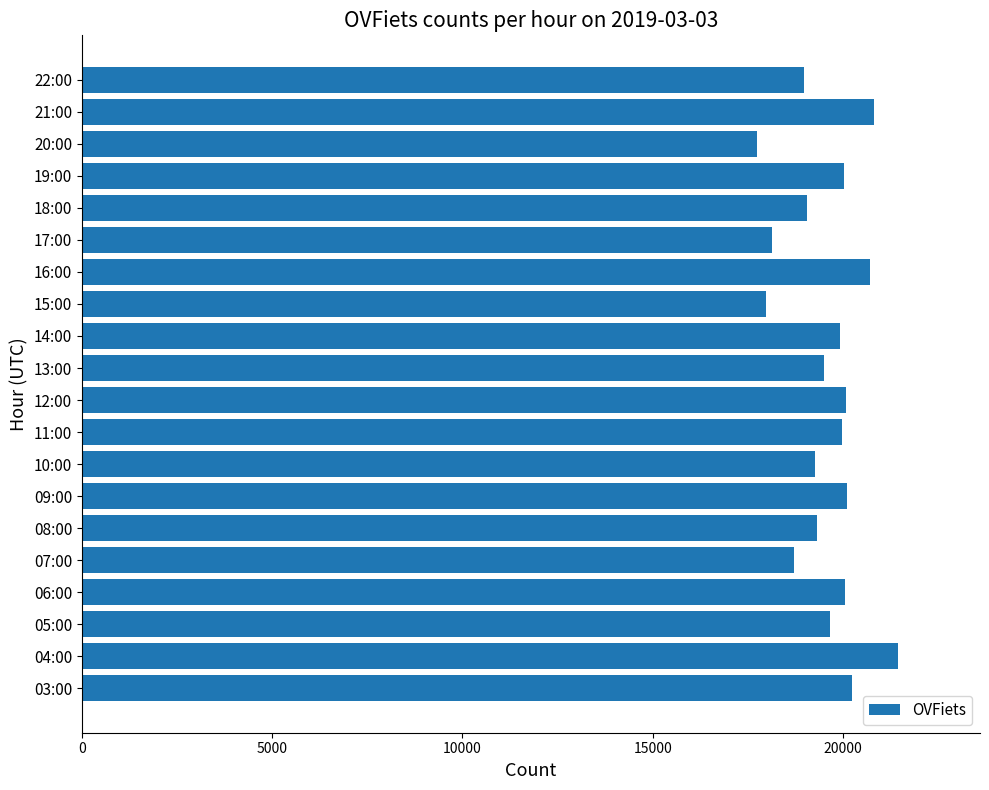

Approximately how many times larger is the value at 08:00 compared to 06:00?

1.0